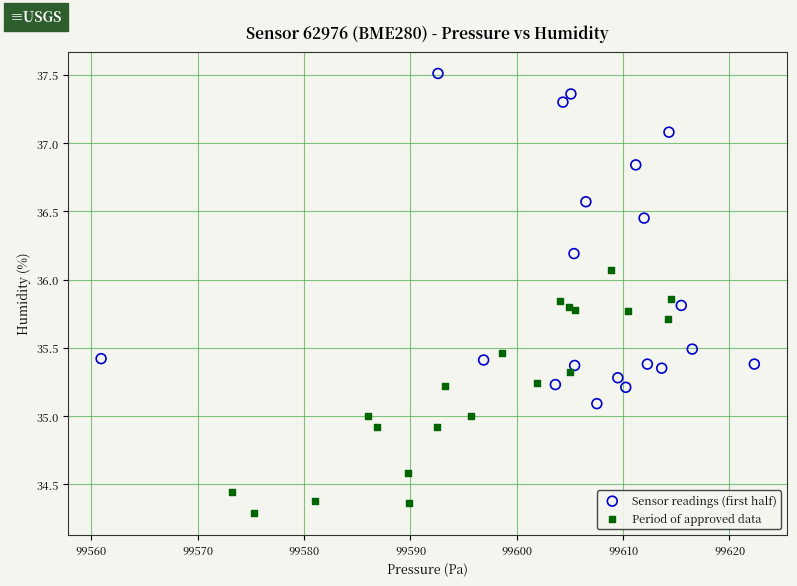

Which series reaches the maximum Y coordinate?

Sensor readings (first half)